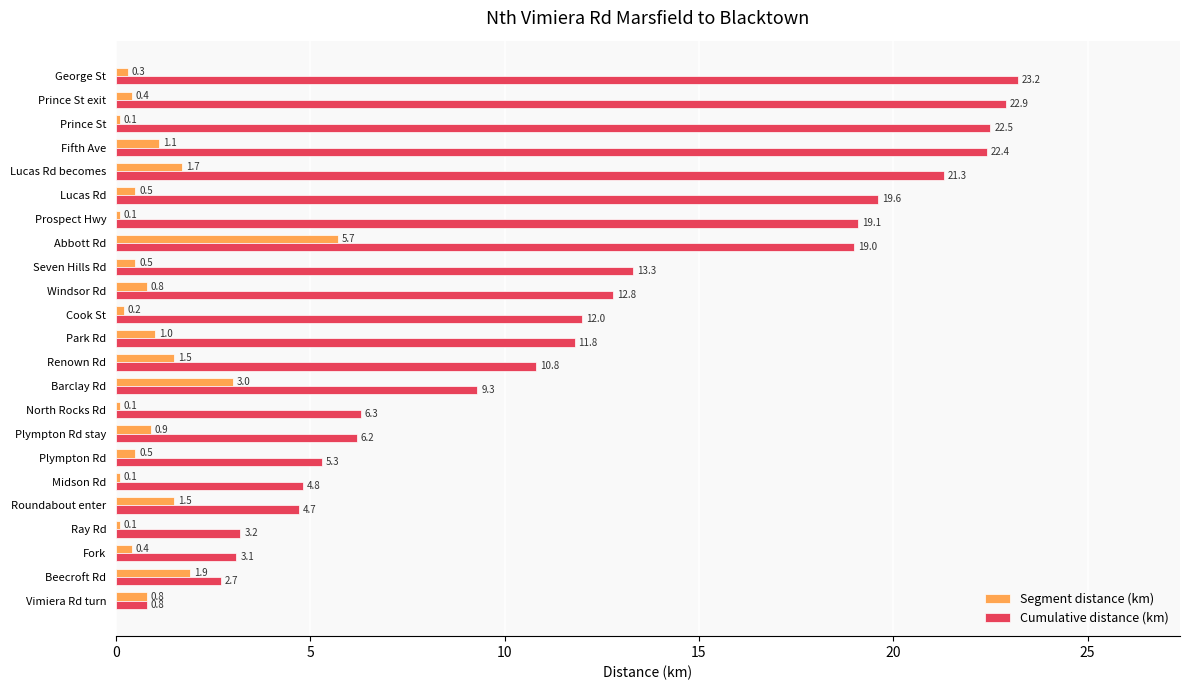

Rank the series by their average value, from lowest to highest.

Segment distance (km), Cumulative distance (km)